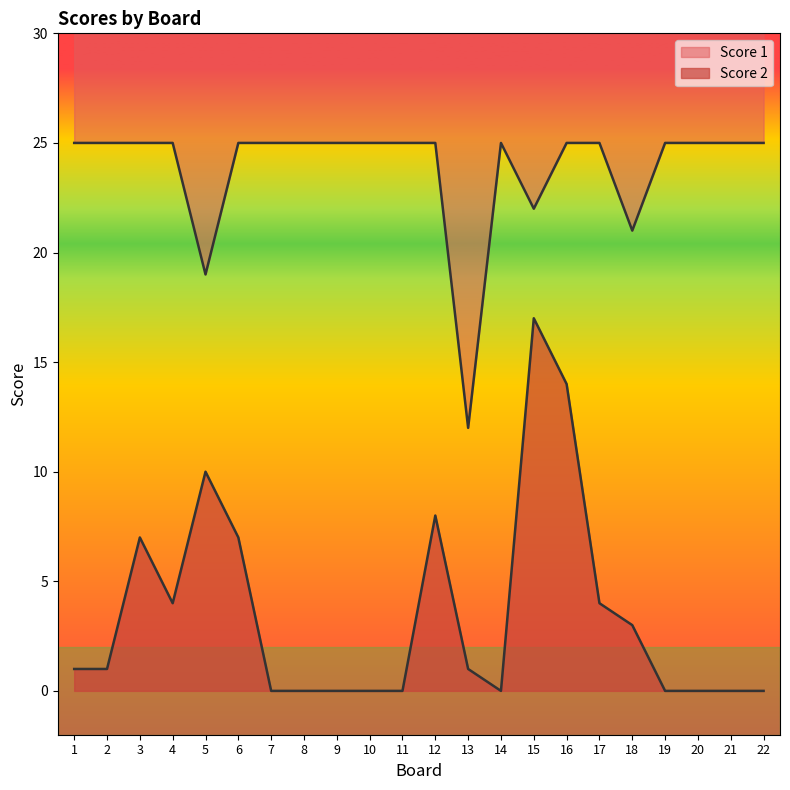

What is the total value across all series at 14?

25